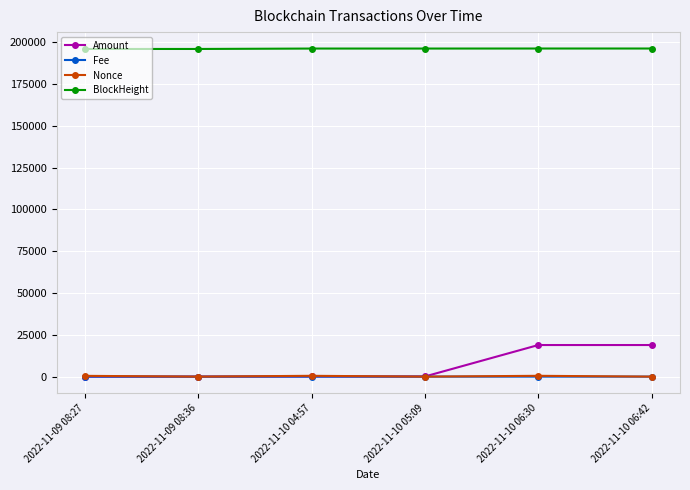

Count the number of categories in the chart.

6